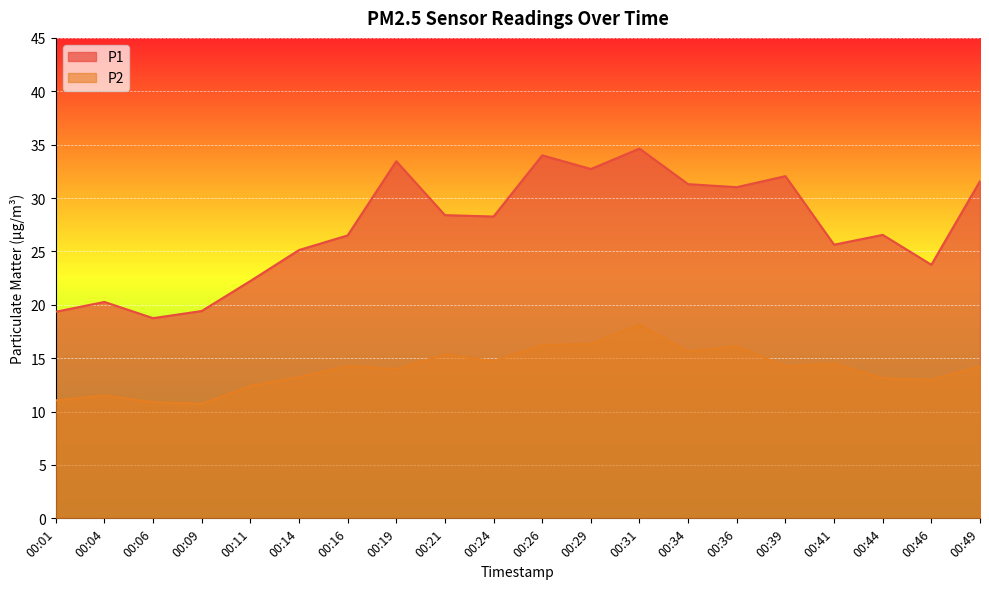

Which has a higher value, 00:31 or 00:46?

00:31